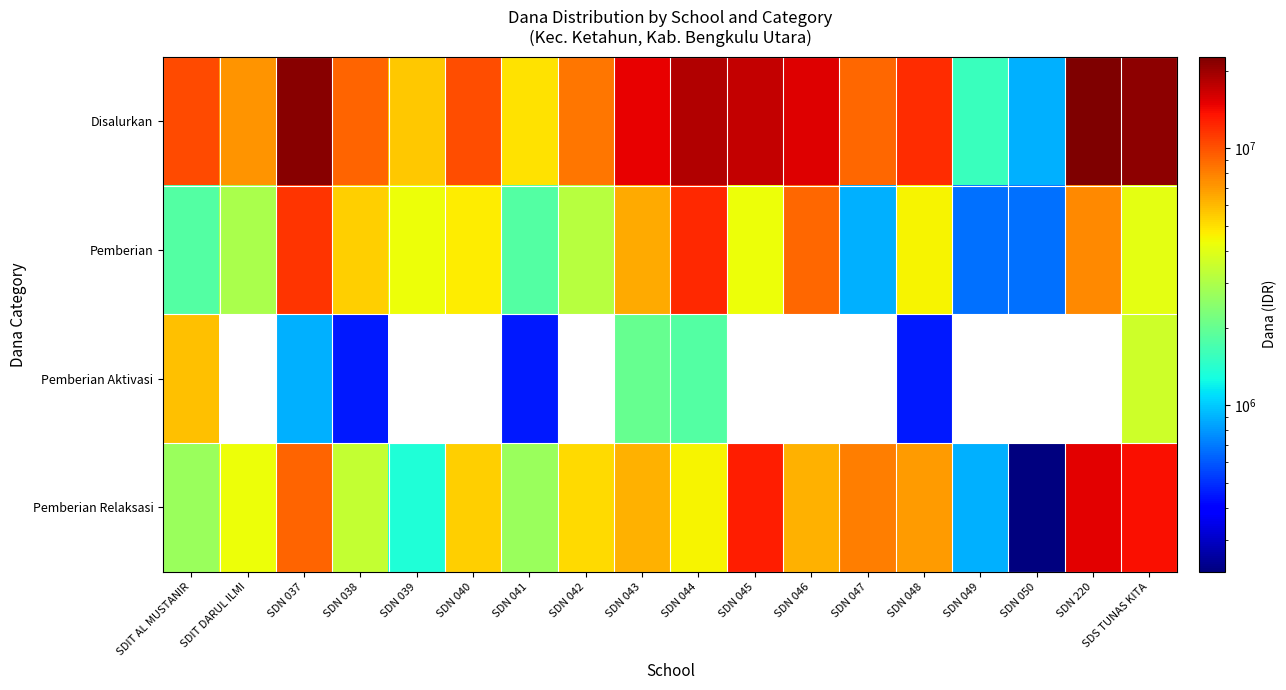

Which series has the largest total across all categories?

Disalurkan